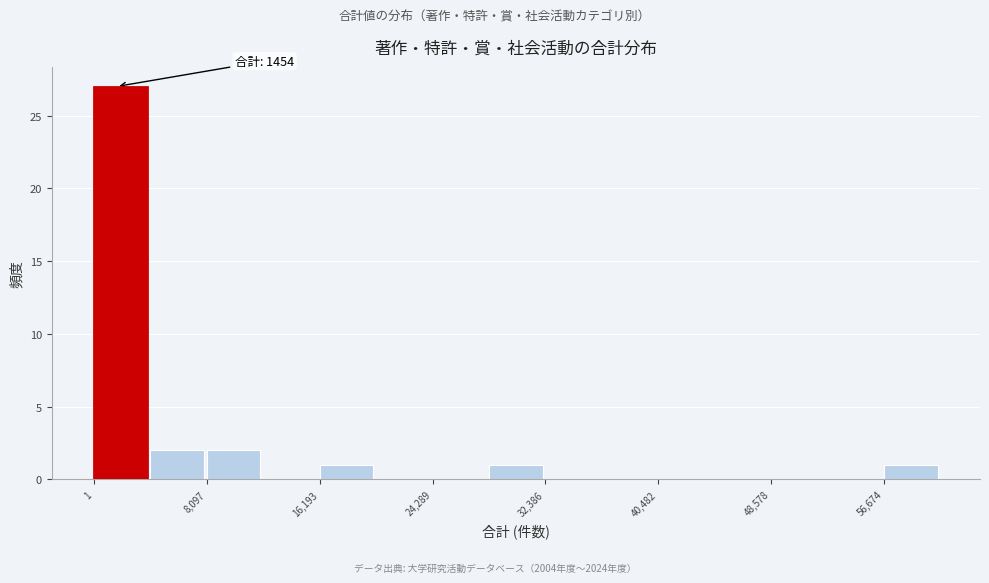

Over which range of the x-axis is the bar tallest?

0 to 4000